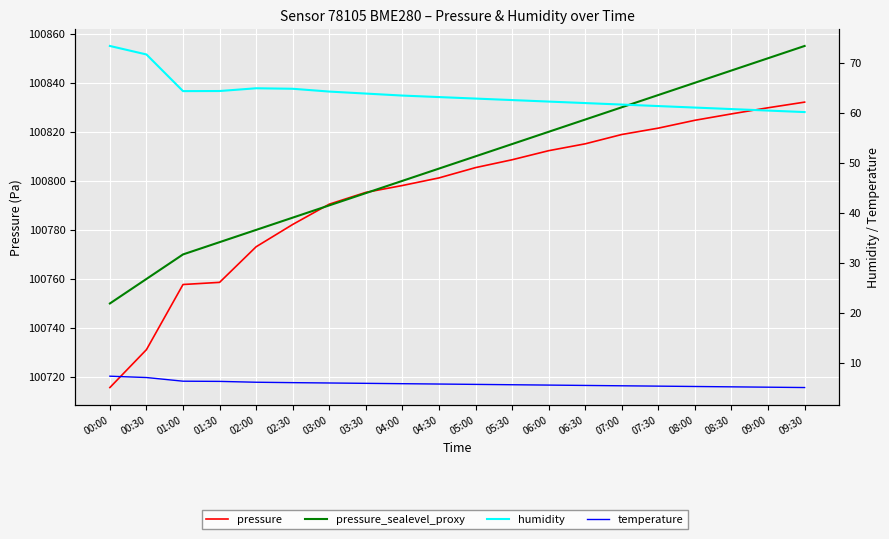

What is the total value across all series at 03:30?

201660.0